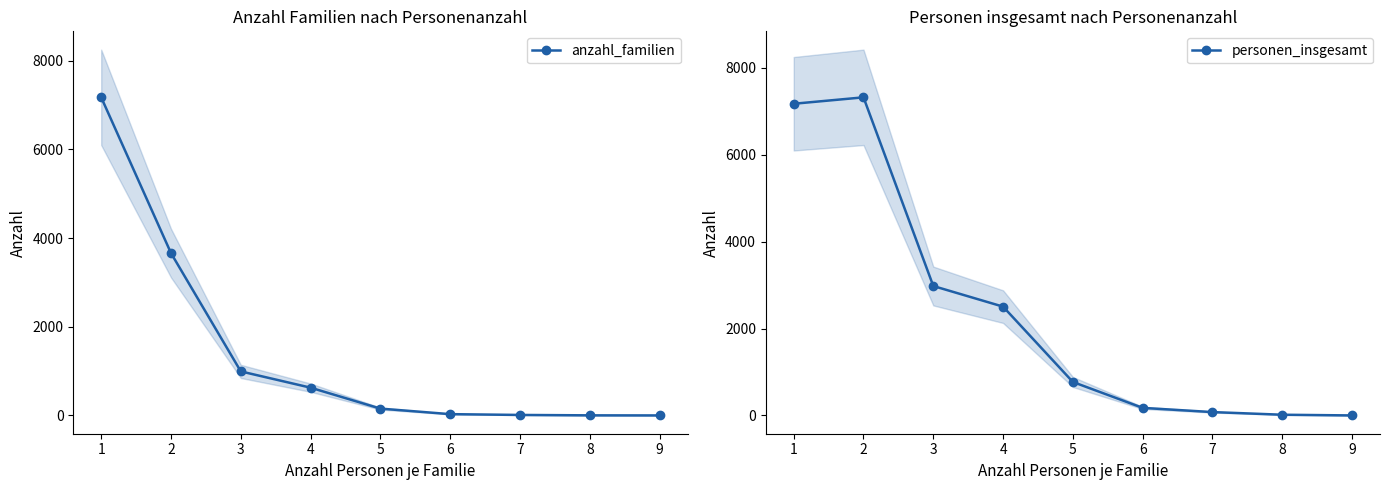

True or false: anzahl_familien and personen_insgesamt cross at least once.

False